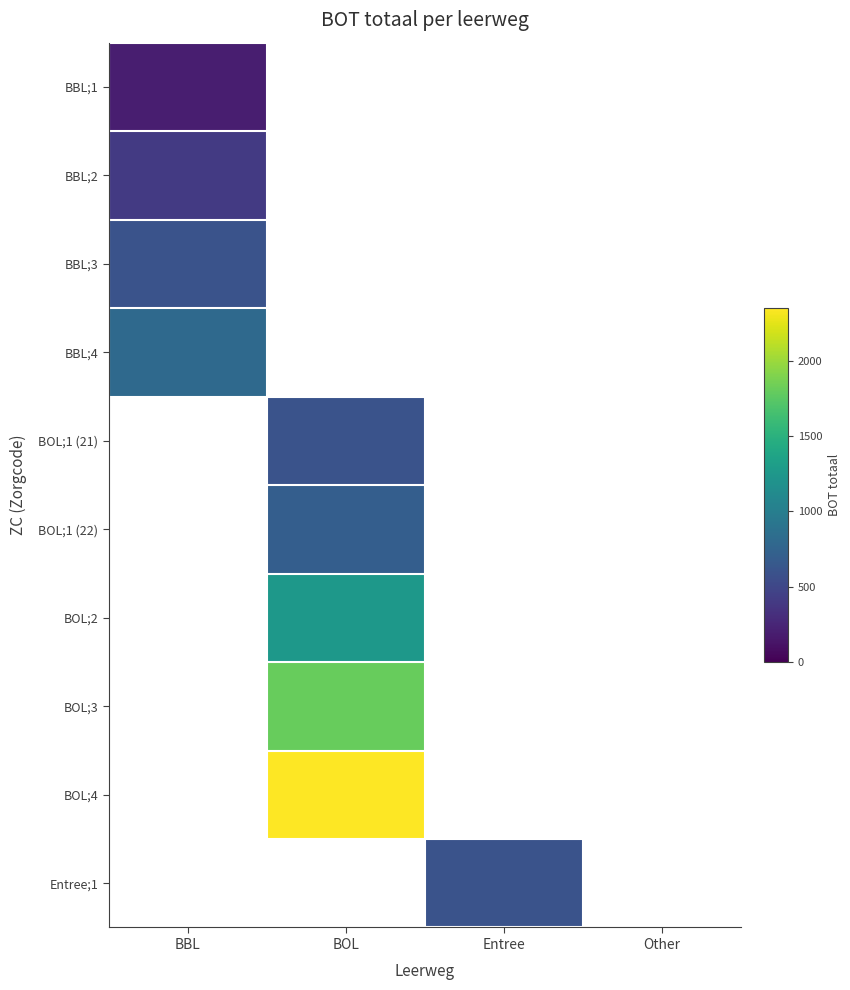

Count the number of categories in the chart.

4